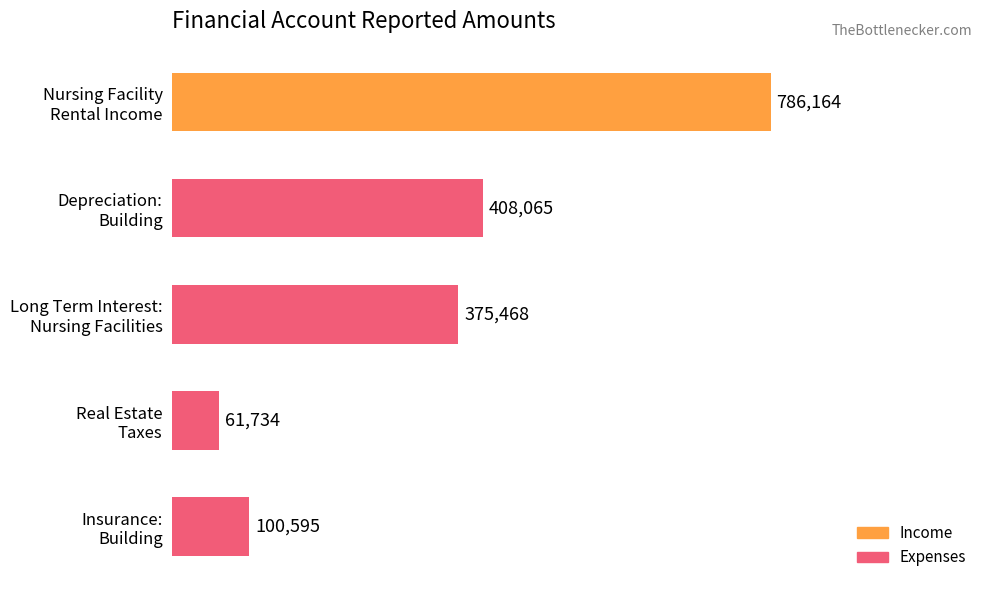

What is the average value?

346405